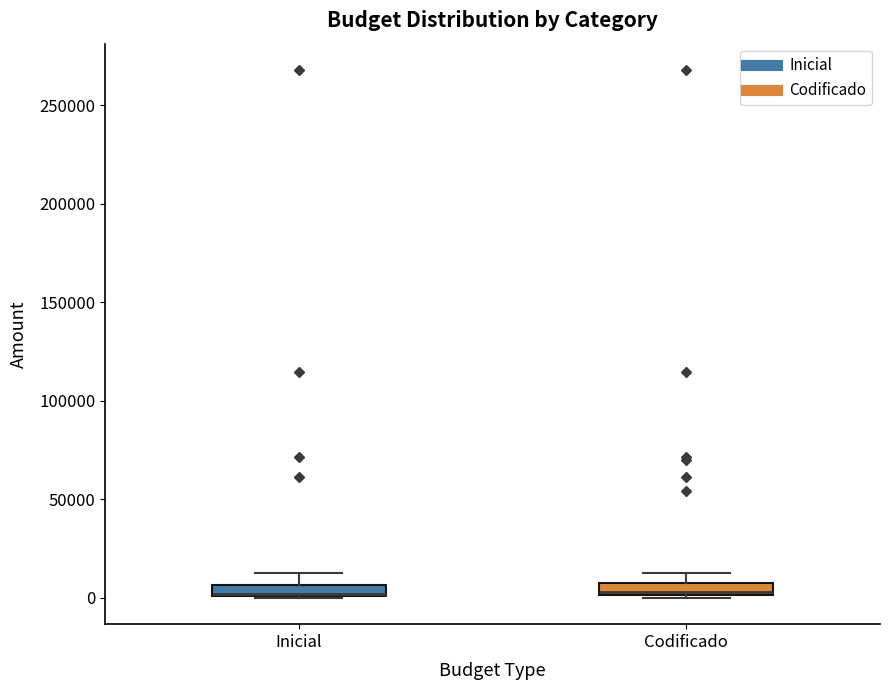

Where does the median line of the box for Codificado sit on the y-axis? The values are not printed on the chart, so give them approximately, as read against the axis.

5000